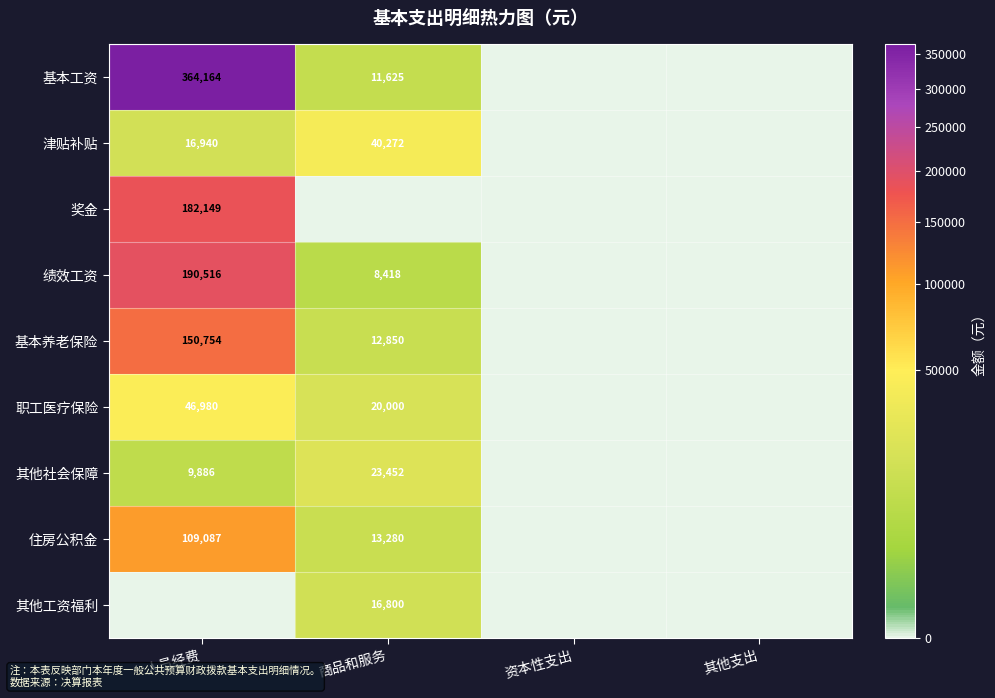

True or false: 职工医疗保险 has a value of 27261 at 商品和服务.

False